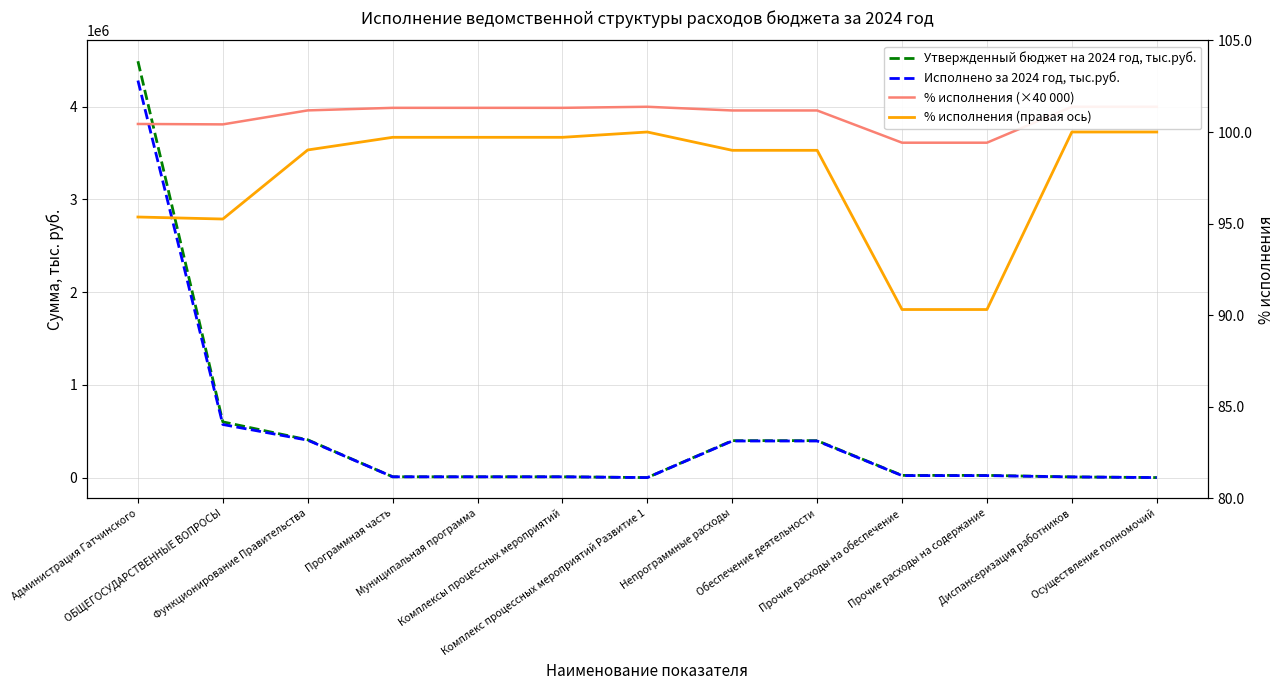

True or false: Исполнено за 2024 год, тыс.руб. and % исполнения (правая ось) intersect in this chart.

False